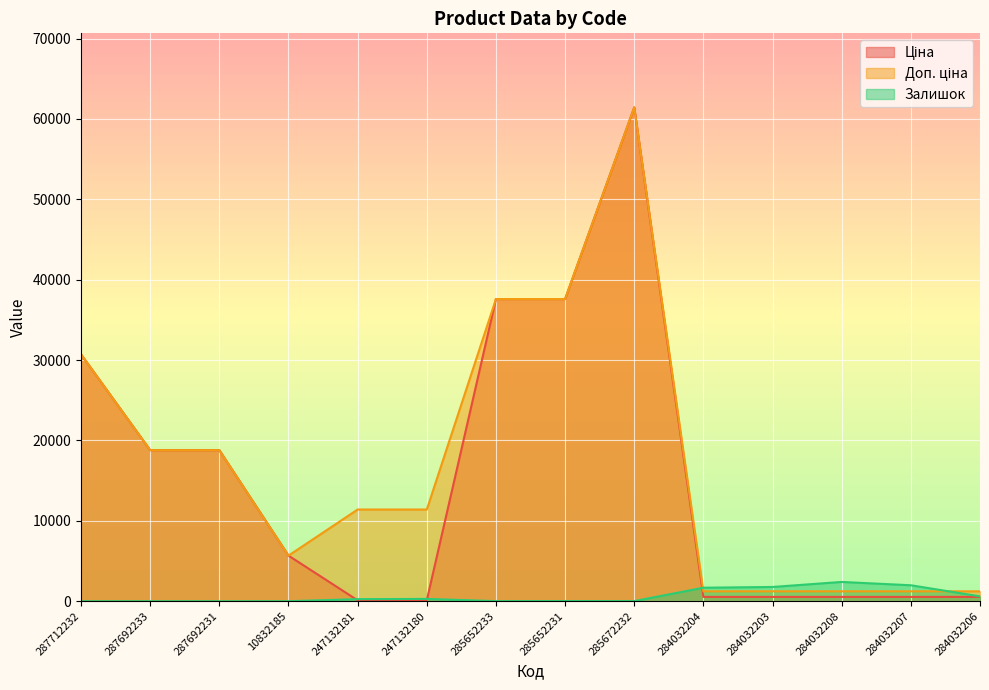

Where does the Доп. ціна series first go above 11410?

287712232